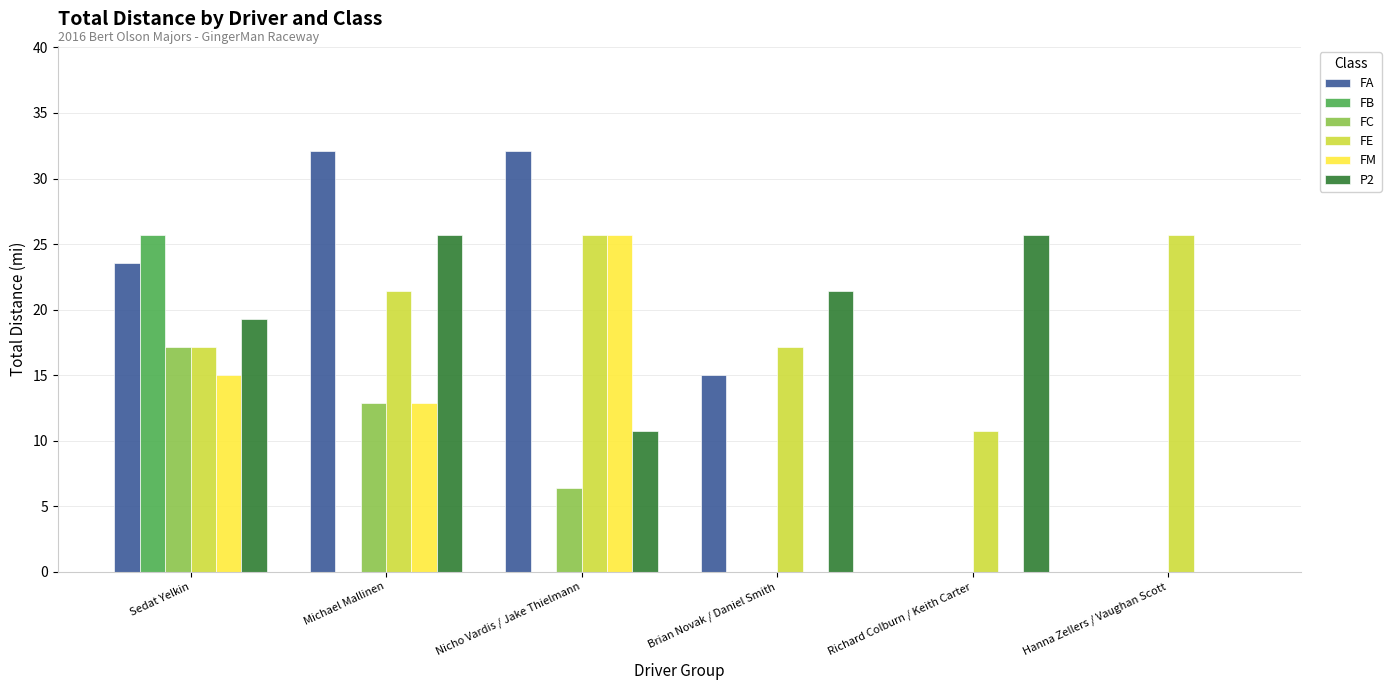

What is the sum of all FA values?

102.7